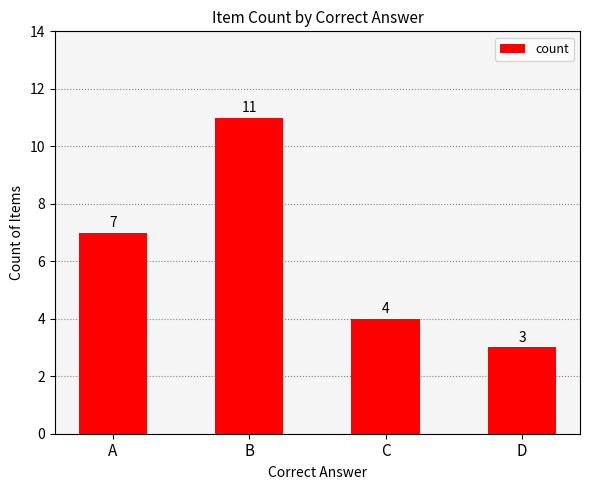

How many data points are less than 7?

2